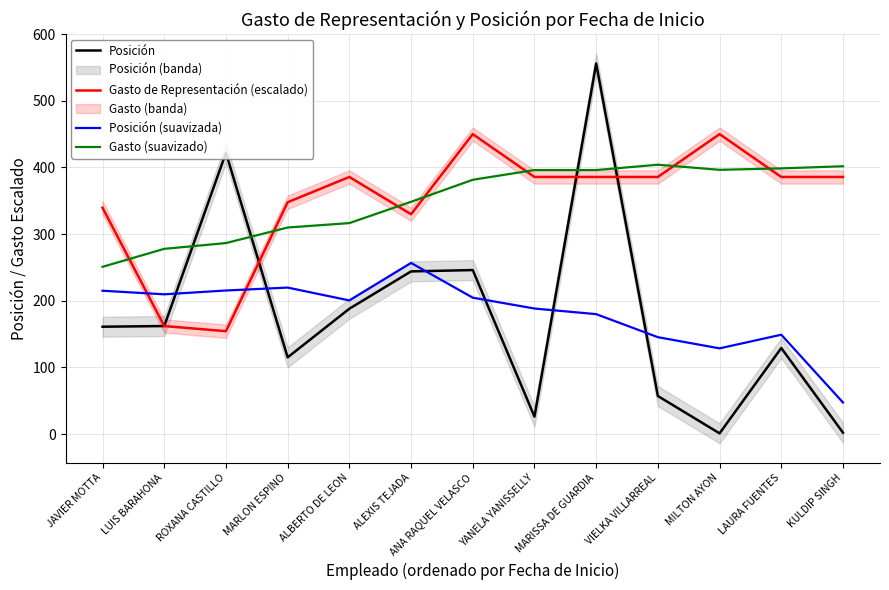

Reading left to right, what are all the values shown in this chart?

Posición: 161.0	162.0	422.0	115.0	188.0	244.0	246.0	26.0	556.0	57.0	1.0	129.0	2.0
Gasto de Representación (escalado): 339.4	162.0	154.3	347.8	385.7	329.8	450.0	385.7	385.7	385.7	450.0	385.7	385.7
Posición (suavizada): 215.0	209.6	215.3	219.7	200.4	256.7	204.6	188.3	179.9	145.3	128.5	149.0	47.2
Gasto (suavizado): 250.9	277.8	286.5	309.9	316.5	348.4	381.5	396.1	396.1	404.1	396.4	398.6	401.8